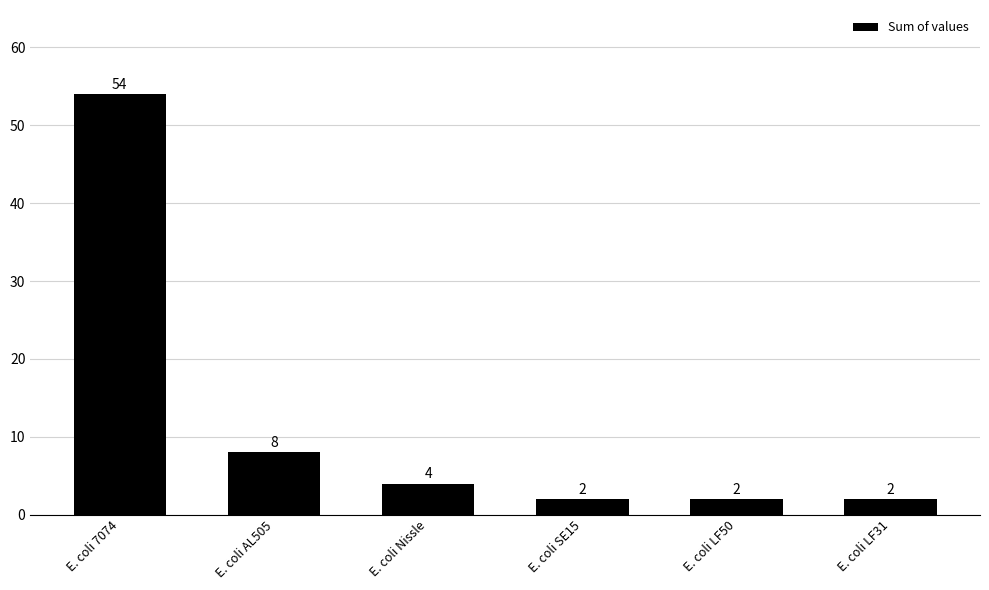

What is the label of the 3rd bar from the left?

E. coli Nissle